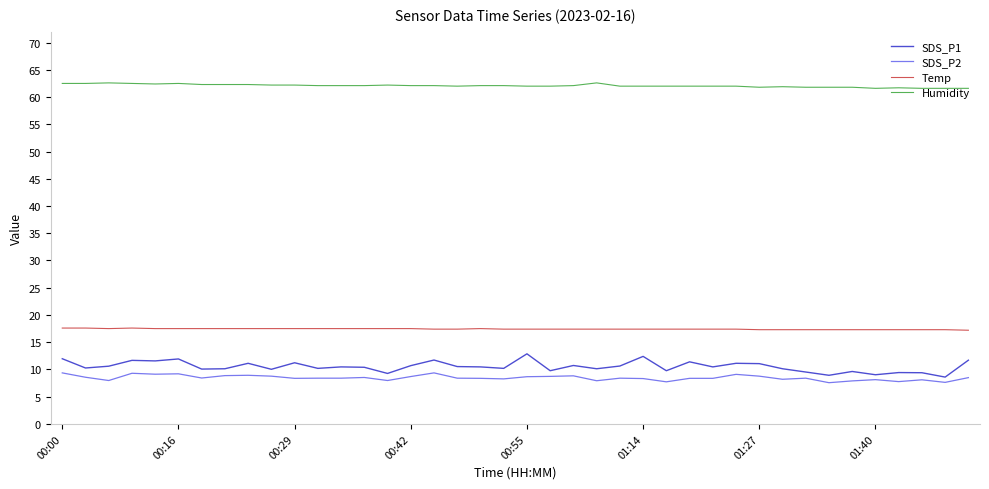

How many lines are shown in the chart?

4